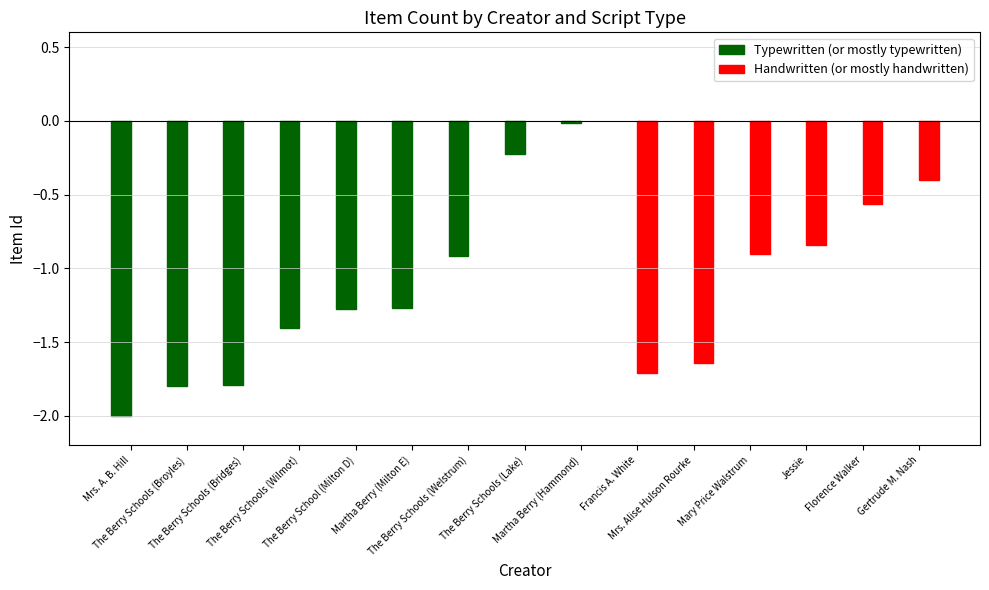

What is the label of the 12th bar from the right?

The Berry Schools (Wilmot)